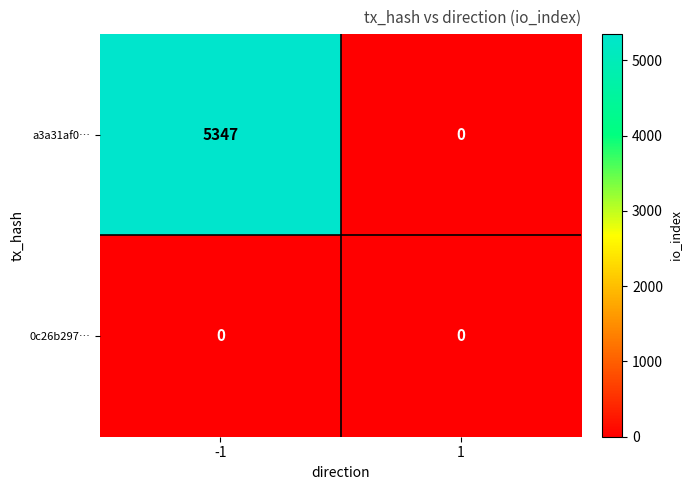

Which series has the largest range (max minus min)?

a3a31af0…